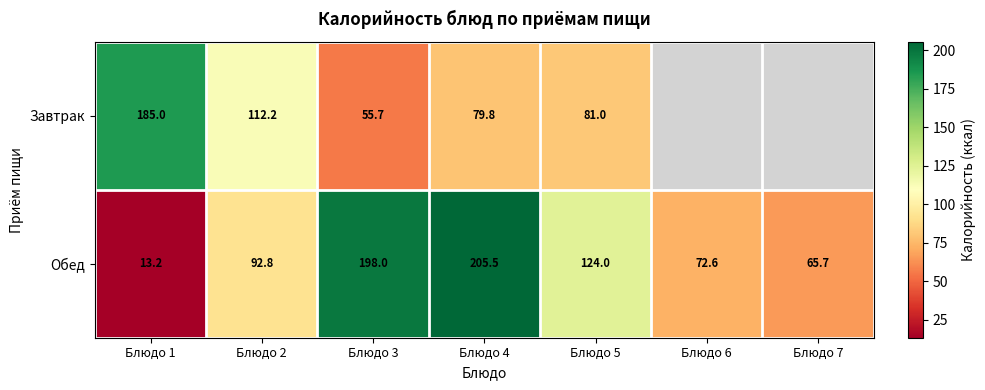

Where is Обед nearest to the value 109?

Блюдо 5